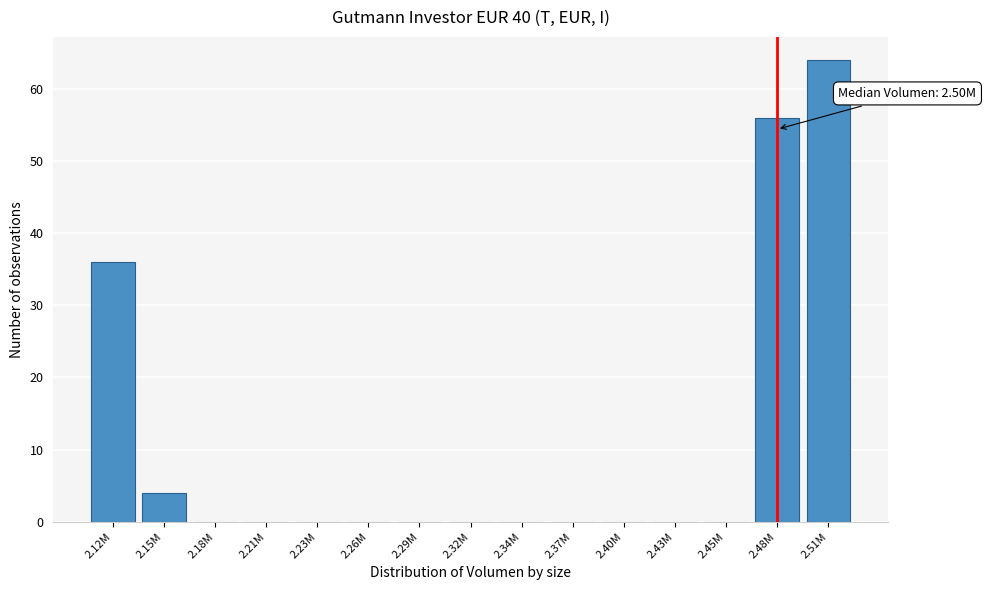

Reading left to right, transcribe all the data shown in this chart.

2.12M=36	2.15M=4	2.18M=0	2.21M=0	2.23M=0	2.26M=0	2.29M=0	2.32M=0	2.34M=0	2.37M=0	2.40M=0	2.43M=0	2.45M=0	2.48M=56	2.51M=64